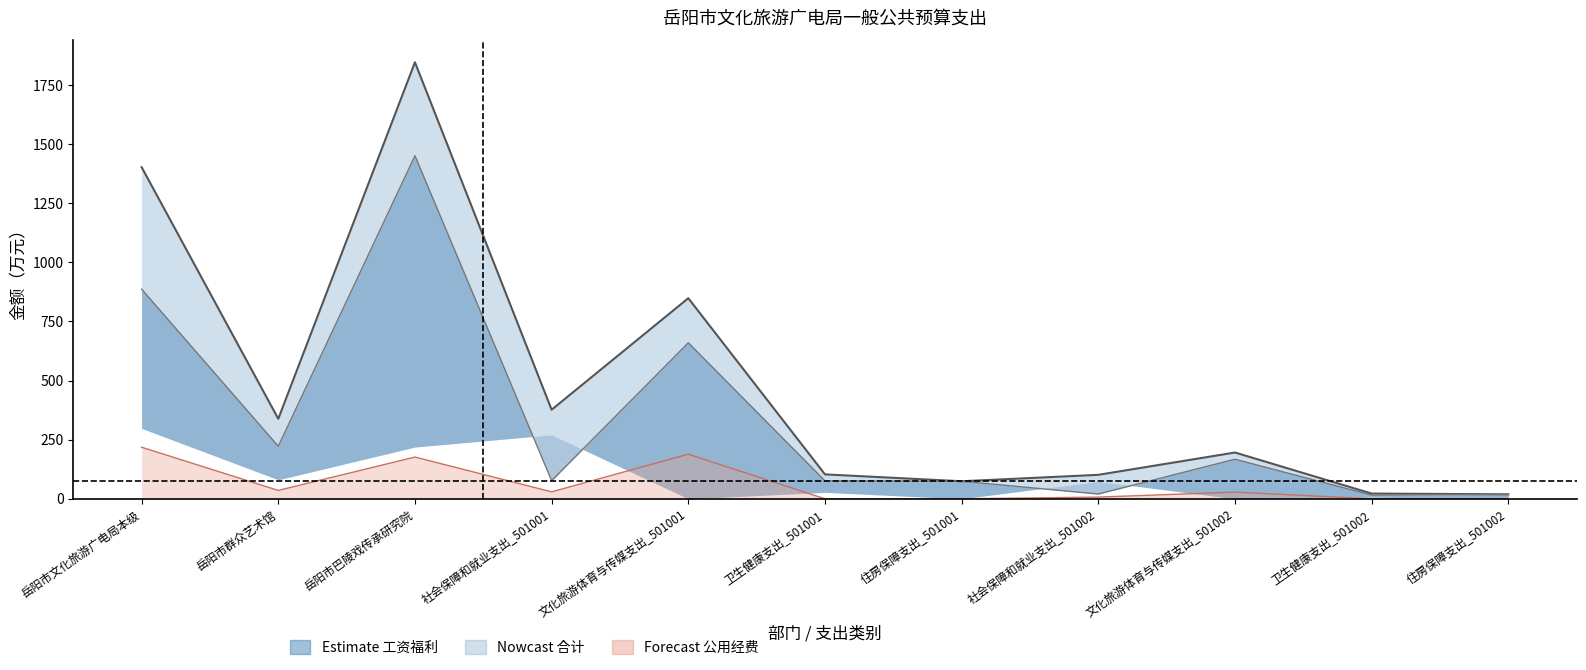

True or false: 基本支出小计 and 合计 cross at least once.

False